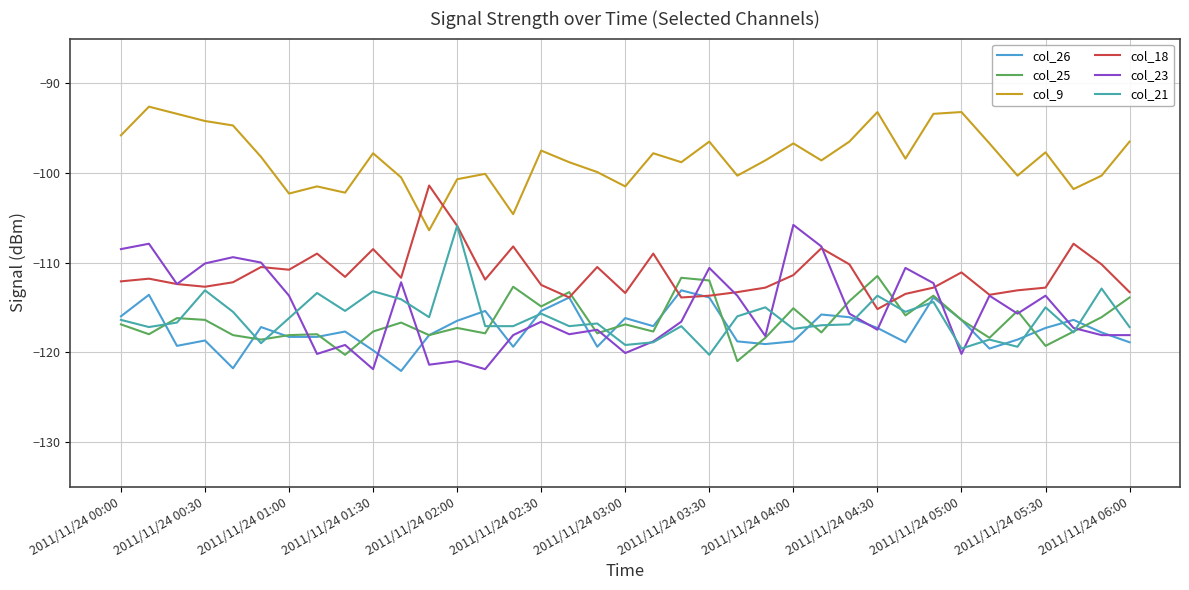

True or false: col_9 and col_23 cross at least once.

False